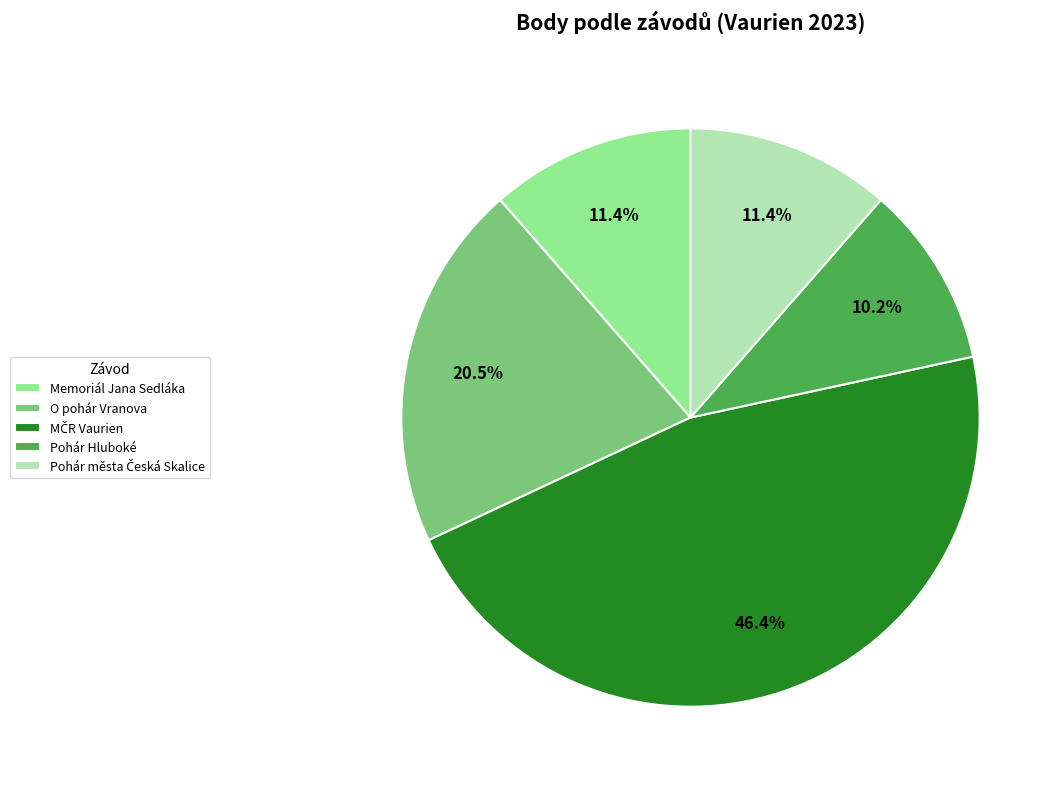

Approximately how many times larger is the value at Memoriál Jana Sedláka compared to Pohár Hluboké?

1.1